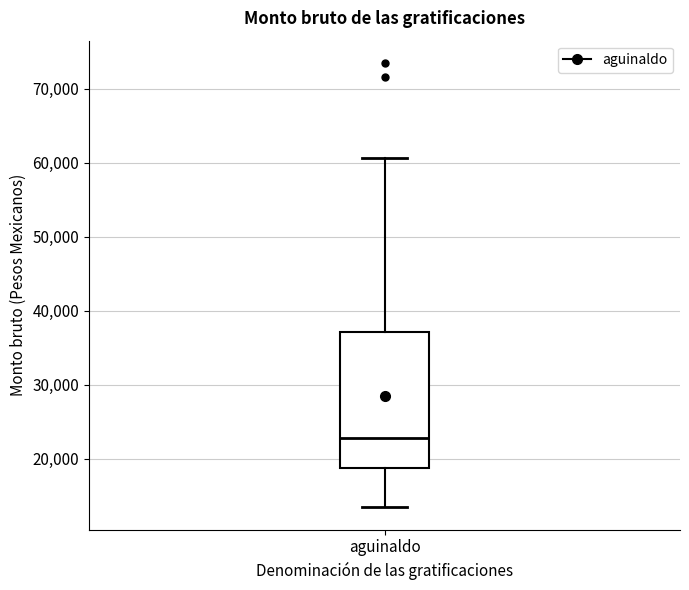

Transcribe this box plot: give where the median line is, the range the box spans, and where the two whiskers end, as read against the y-axis. The values are not printed on the chart, so give them approximately, as read against the axis.

median 23000, box 19000 to 37000, whiskers 13000 to 61000